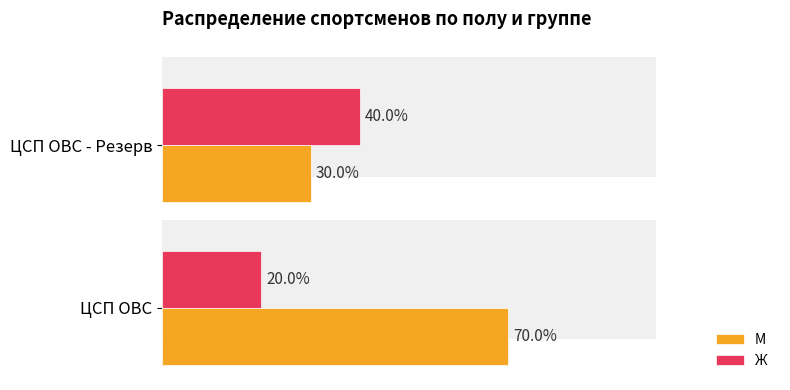

How many groups of bars are there?

2